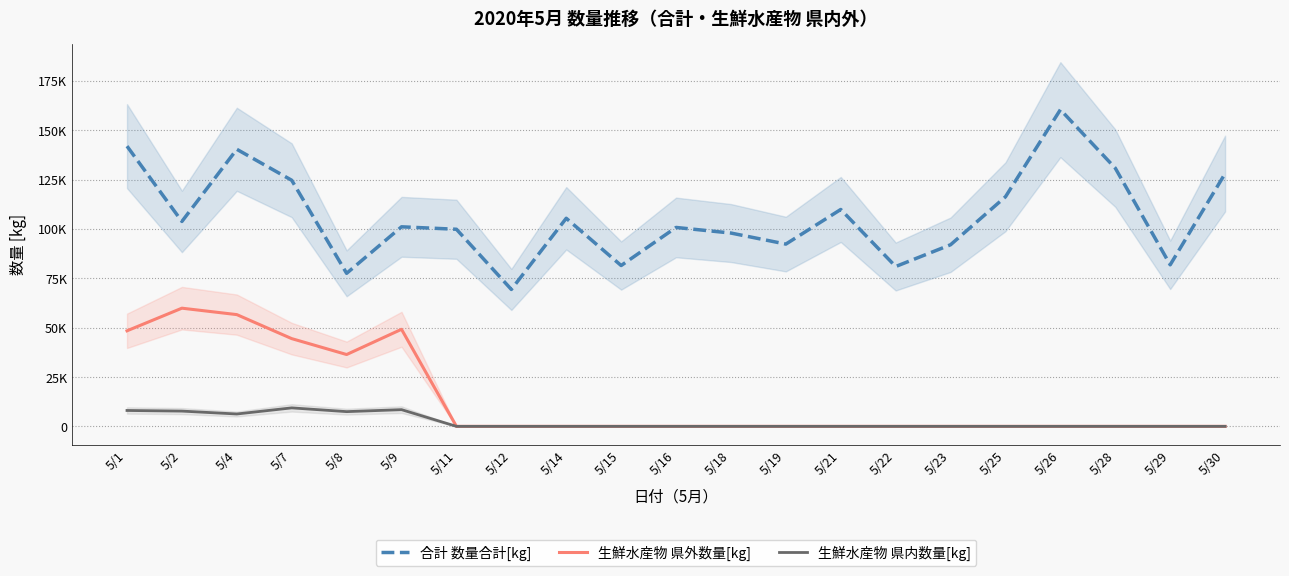

Which category has the highest value in the 生鮮水産物 県外数量[kg] series?

5/2